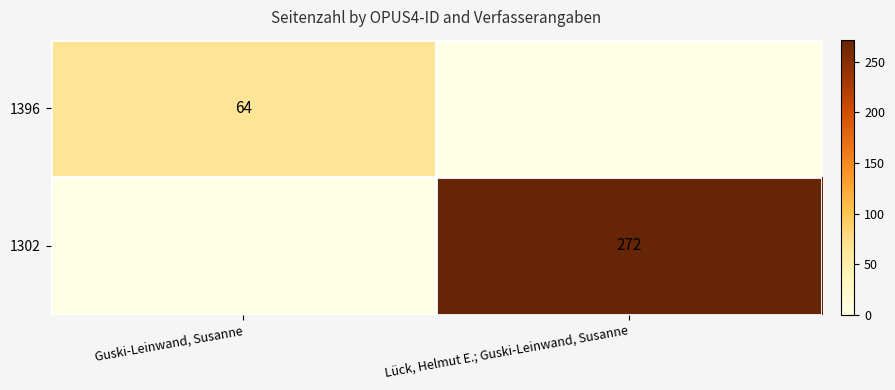

Is the value of 1302 at Lück, Helmut E.; Guski-Leinwand, Susanne greater than the value of 1396 at Guski-Leinwand, Susanne?

Yes